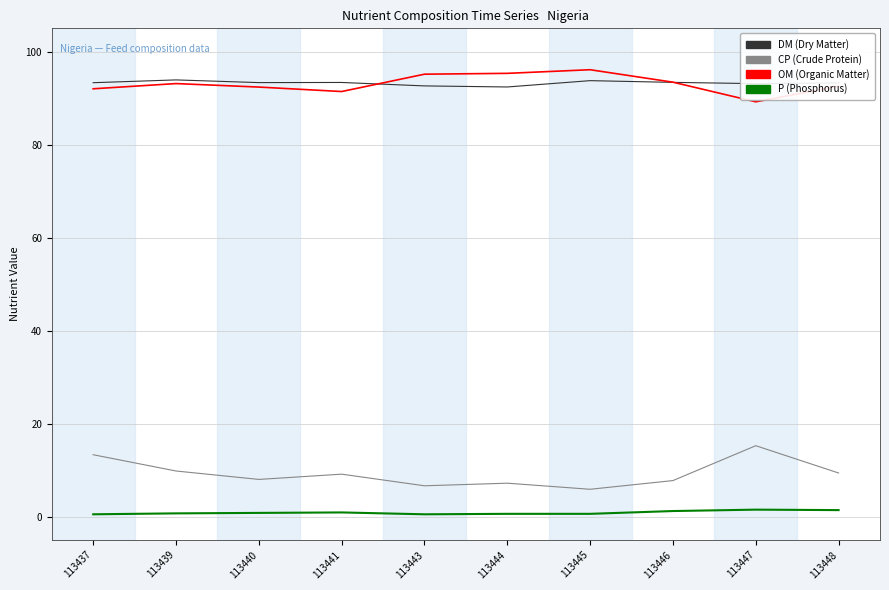

What is the maximum value shown in the chart?

96.1